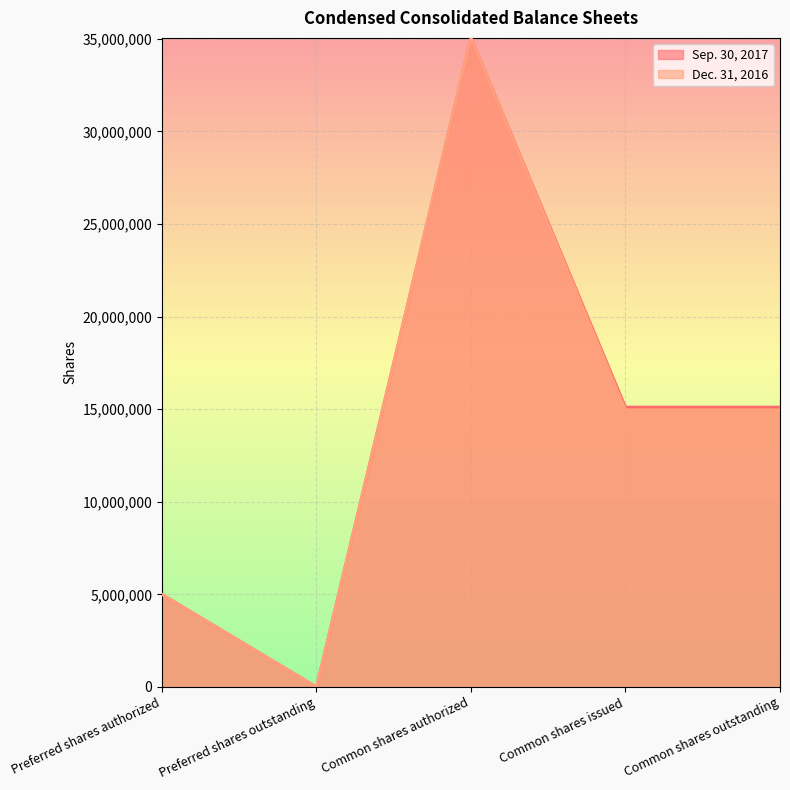

How many values in the Dec. 31, 2016 series exceed 14951089?

1